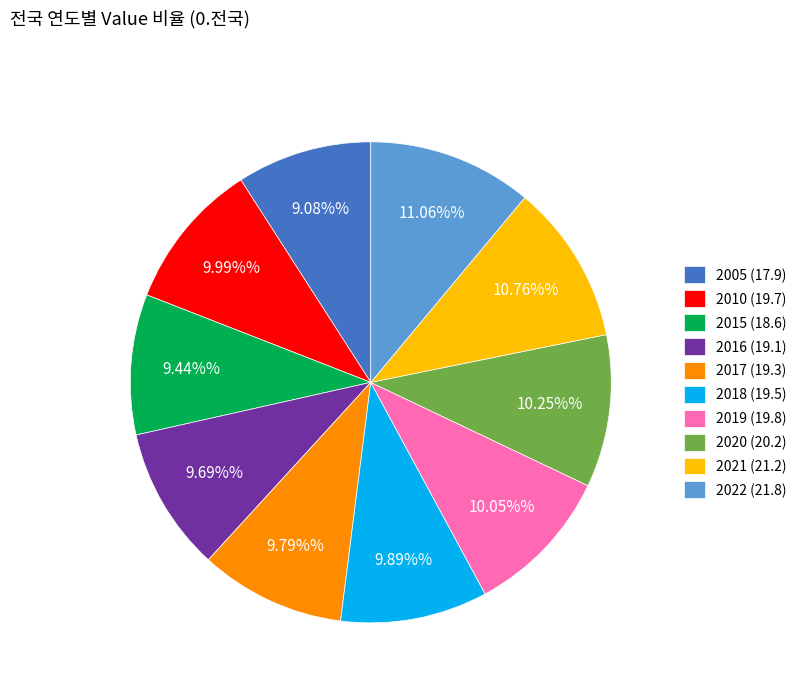

Is the sum of 2018 and 2015 greater than half?

No